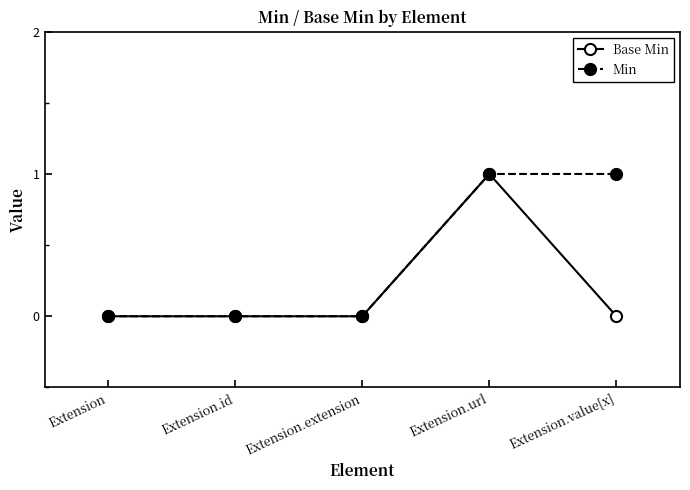

What is the spread (max minus min) of values at Extension.value[x]?

1